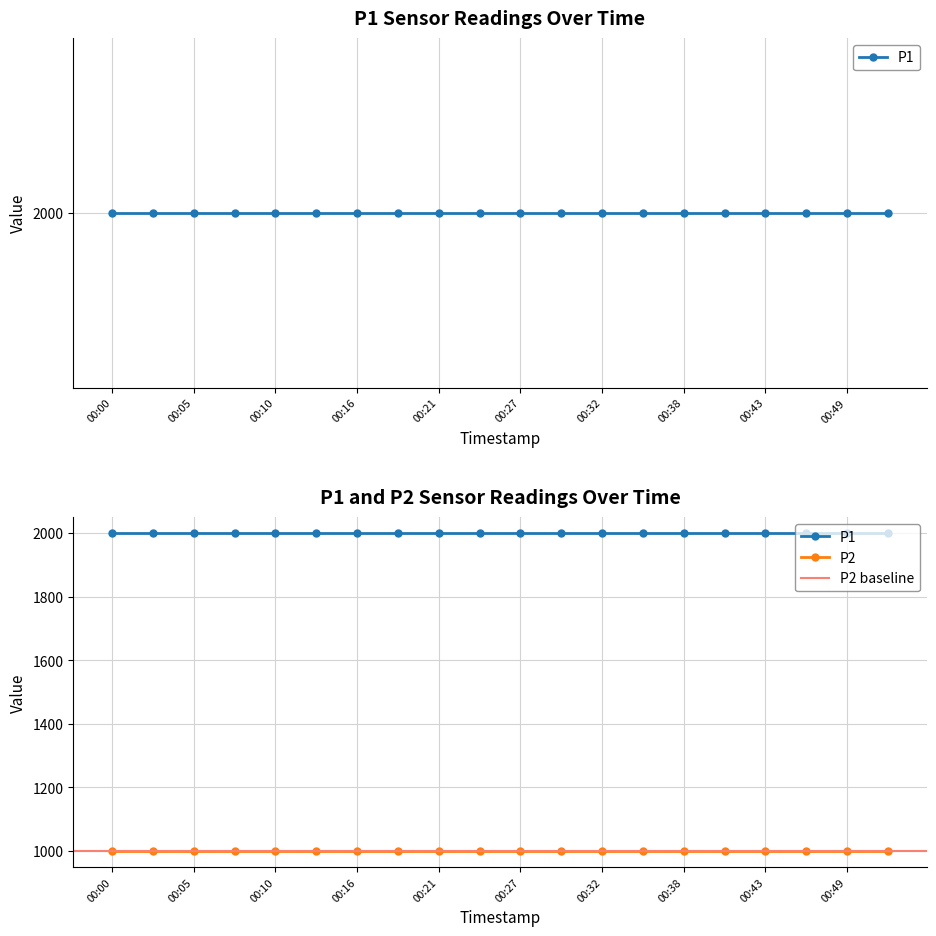

Rank the series at 00:24 from lowest to highest value.

P2, P1